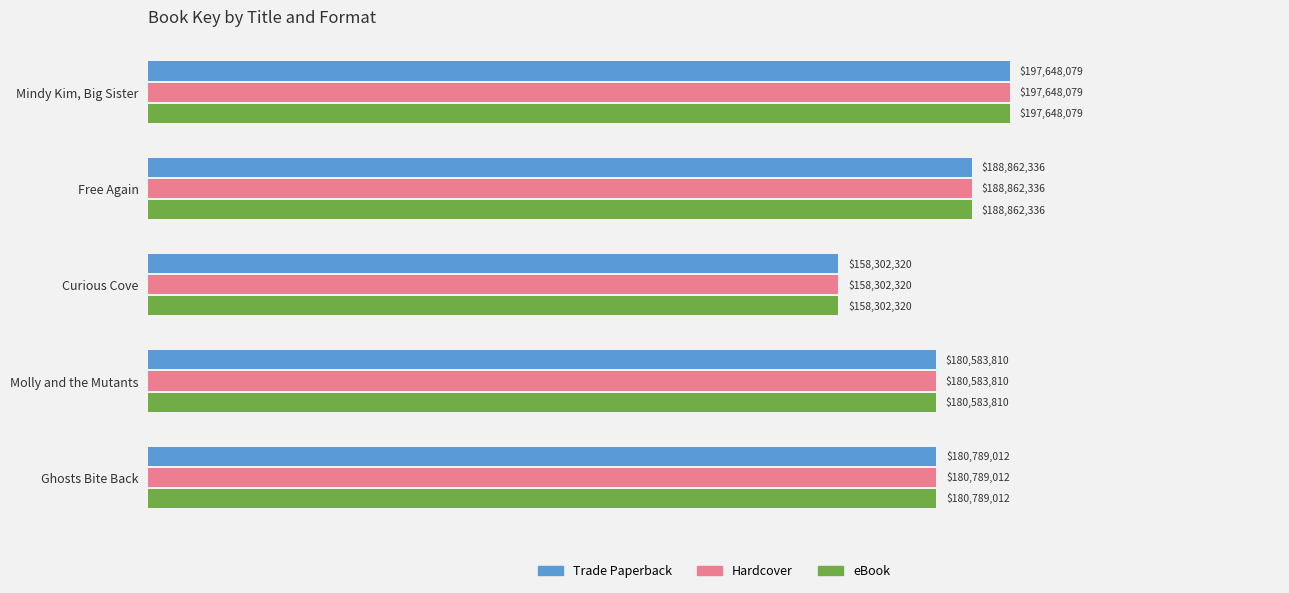

What are all the series names shown in the legend?

Trade Paperback, Hardcover, eBook